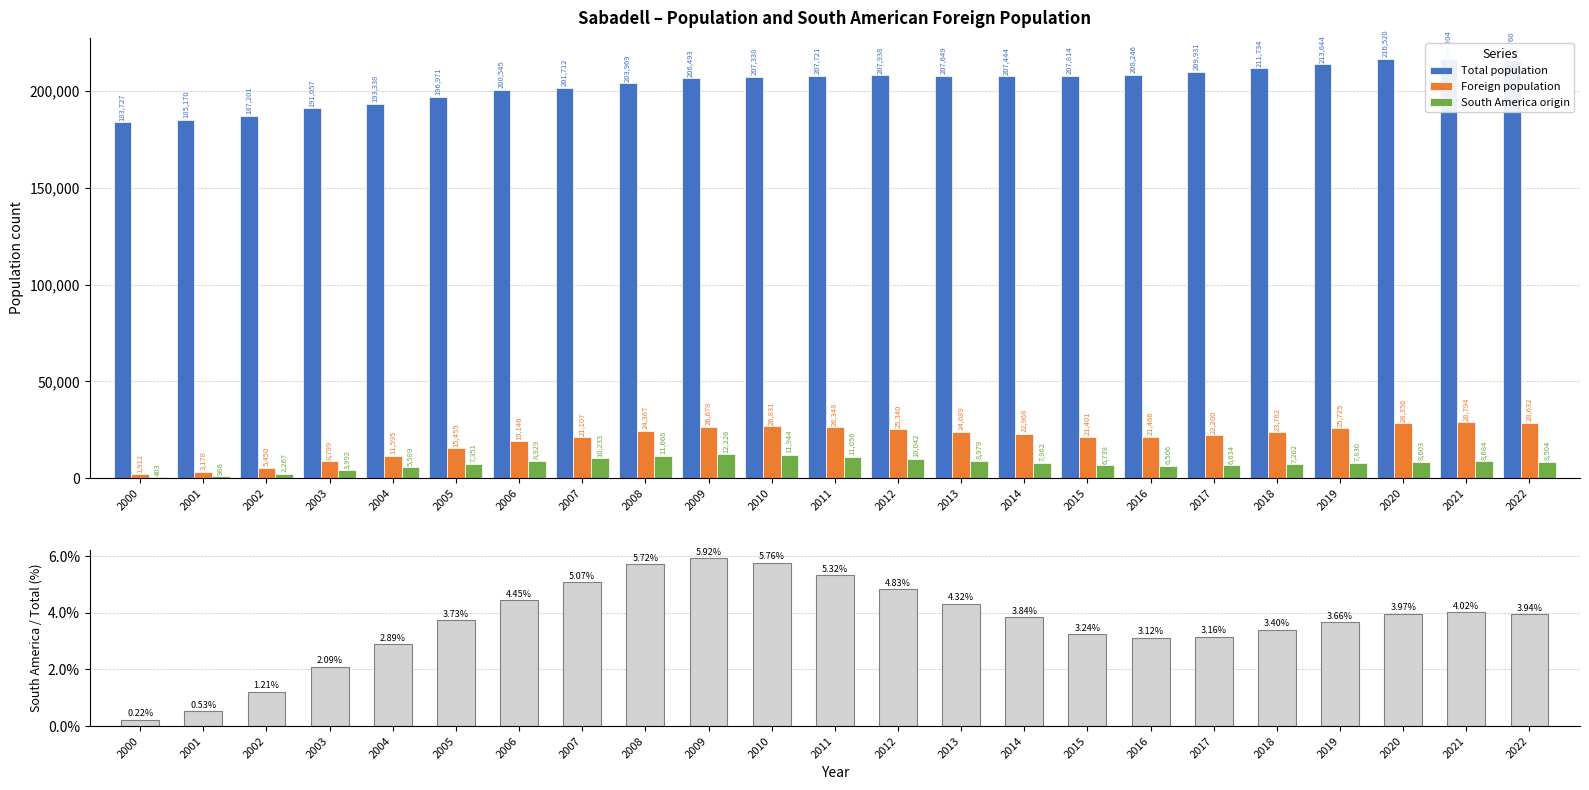

What is the difference between the maximum and minimum values in the South America origin series?

11823.0